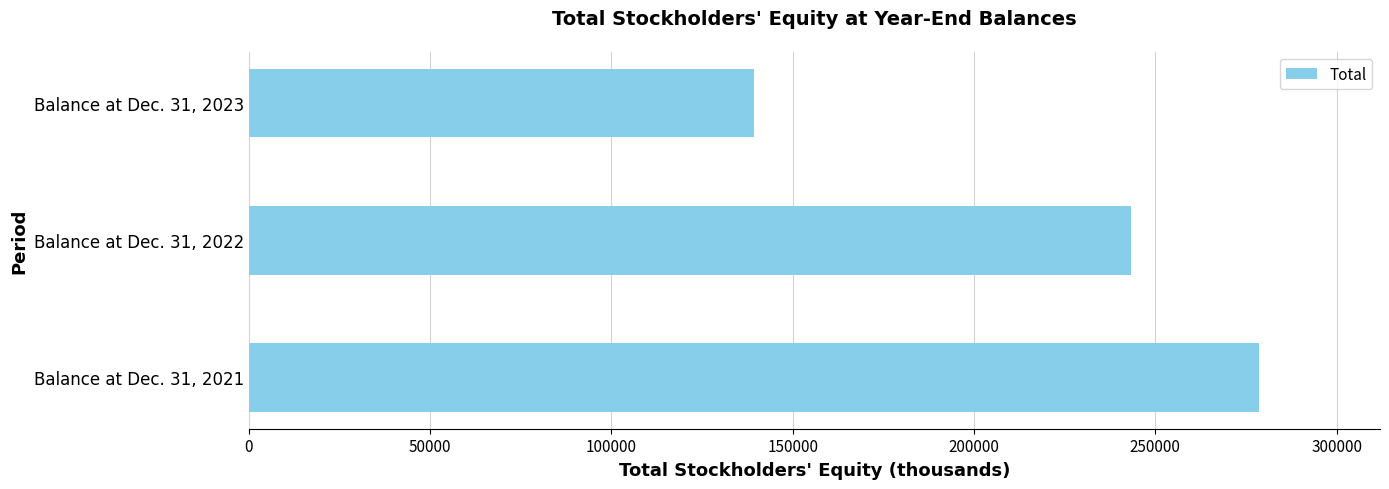

What is the change in value from Balance at Dec. 31, 2022 to Balance at Dec. 31, 2023?

-103952